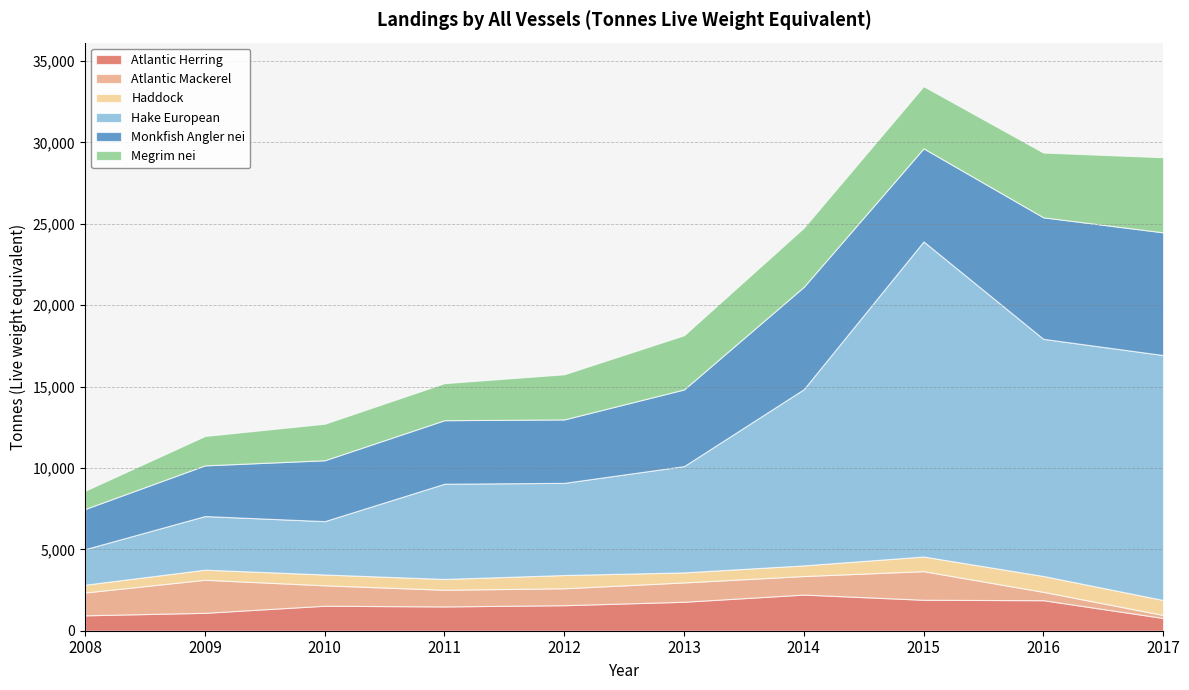

Which series has the largest range (max minus min)?

Hake European